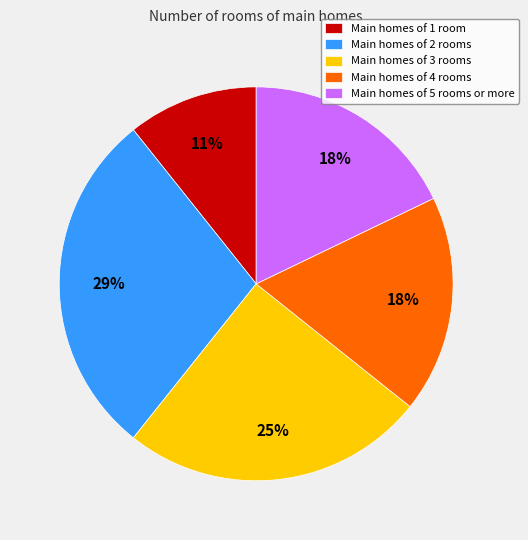

Which slice is the smallest?

Main homes of 1 room